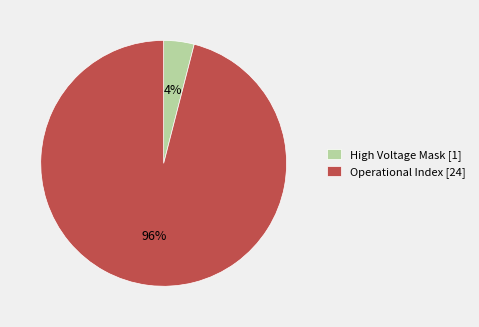

What is the majority slice?

Operational Index [24]